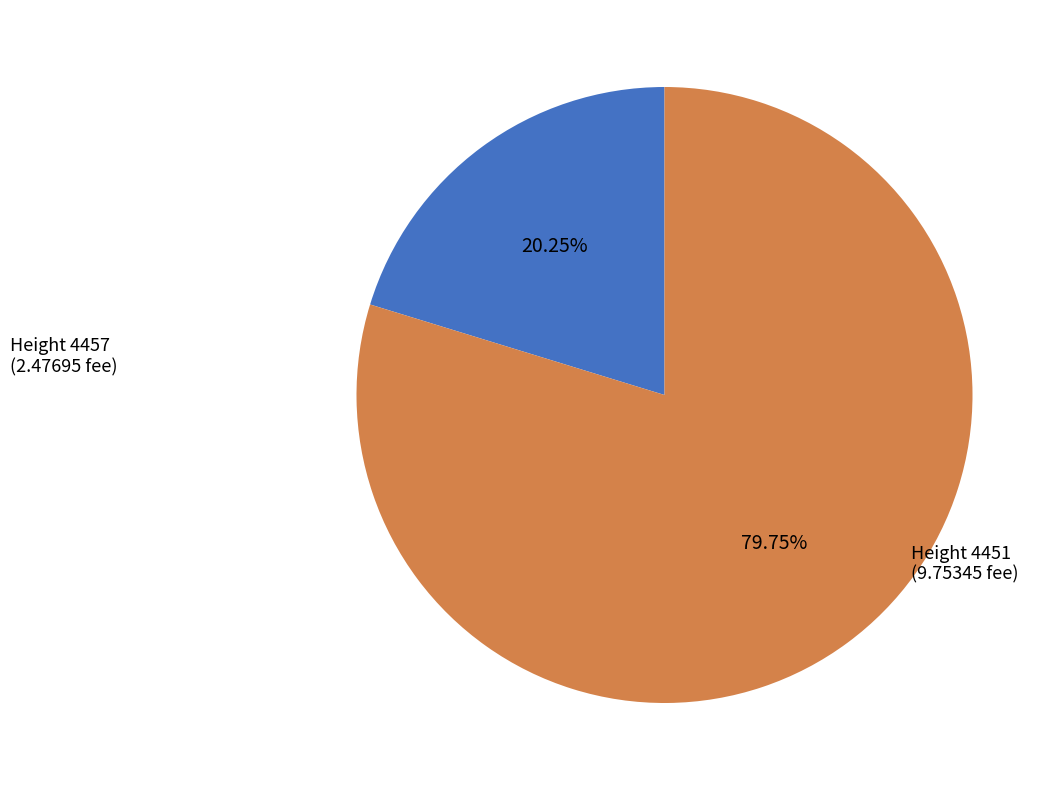

Which slice is the smallest?

Height 4457 (2.47695 fee)